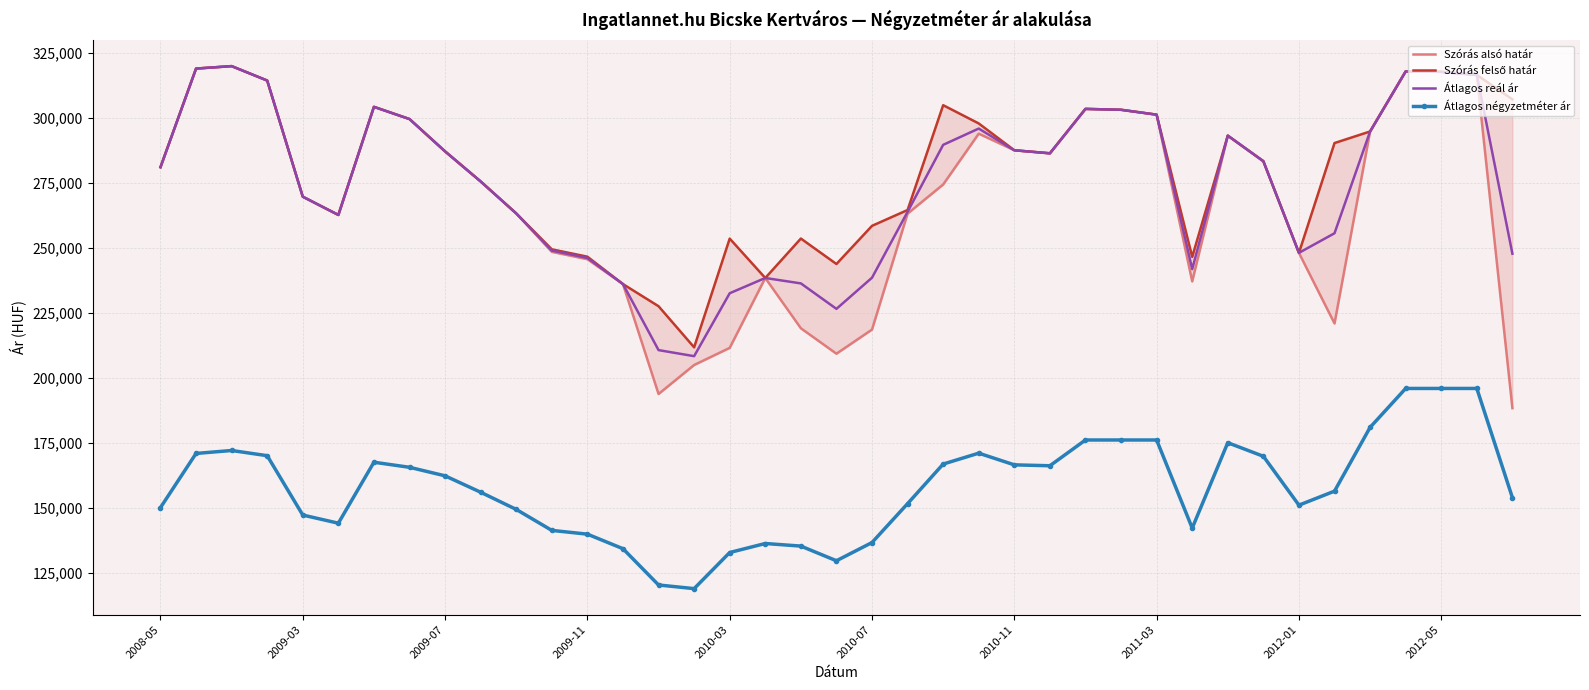

What position from the right is 2008-05?

39